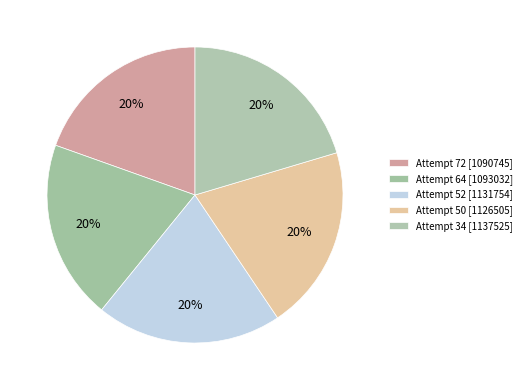

Combined, do Attempt 50 and Attempt 52 account for over 50%?

No